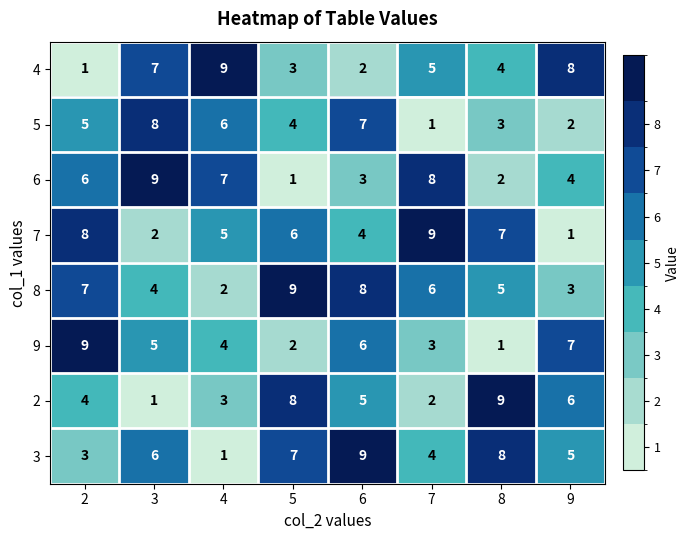

Which series has the largest total across all categories?

8